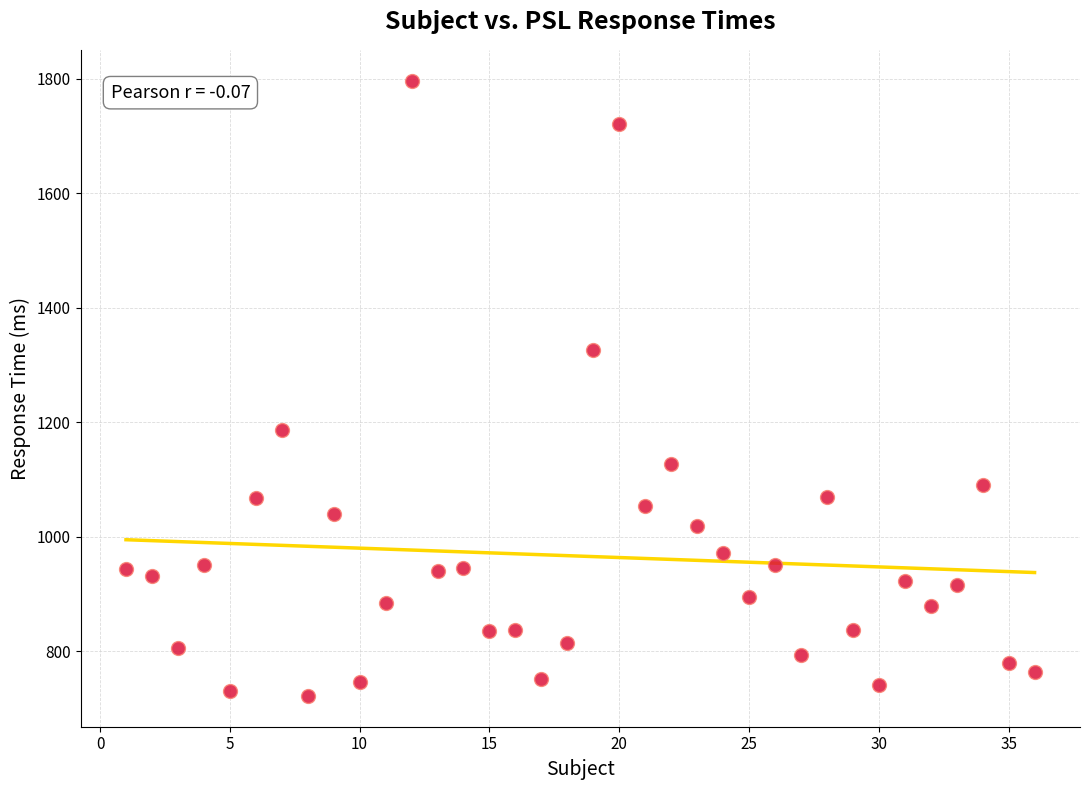

What is the range of X values (max minus min)?

35